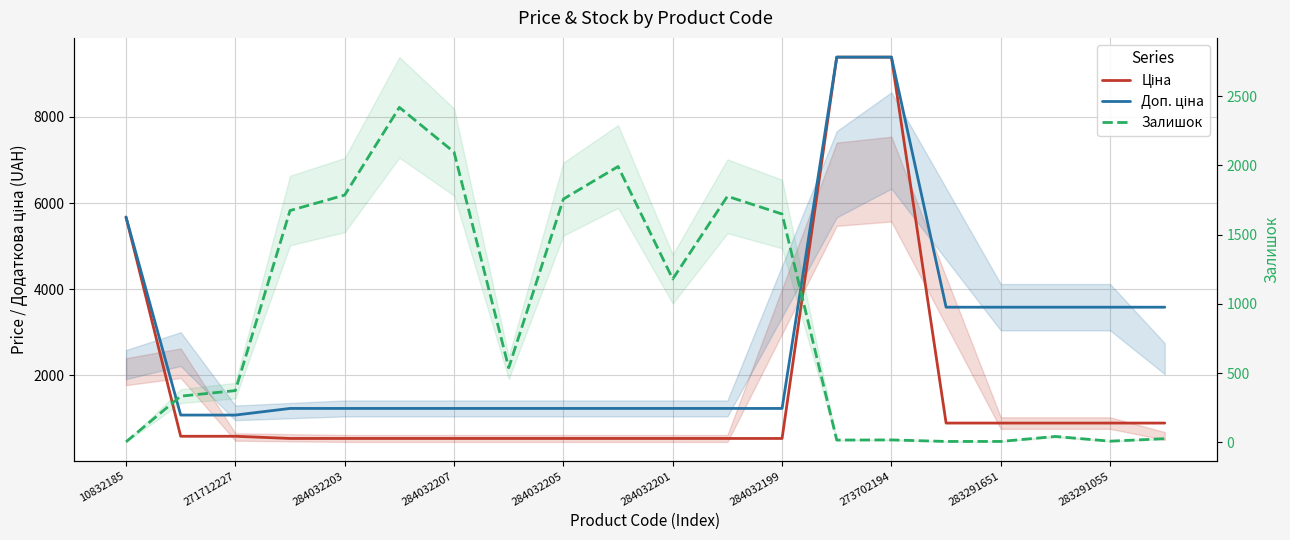

Is it true that Доп. ціна equals 1235.4 at 284032201?

True